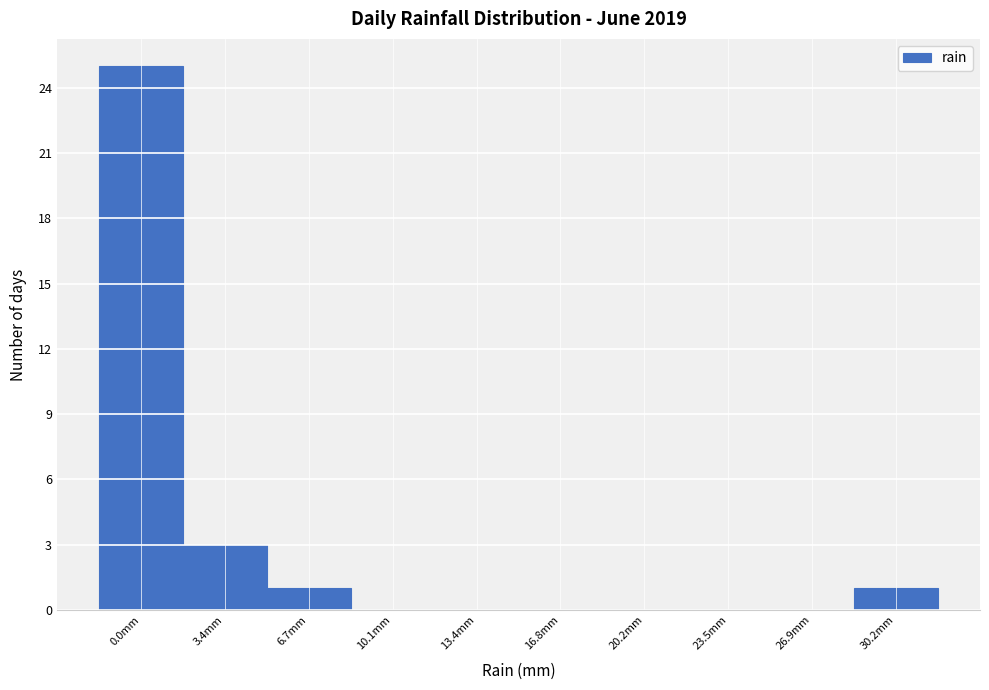

Reading right to left, transcribe all the data shown in this chart.

30.2mm=1	26.9mm=0	23.5mm=0	20.2mm=0	16.8mm=0	13.4mm=0	10.1mm=0	6.7mm=1	3.4mm=3	0.0mm=25